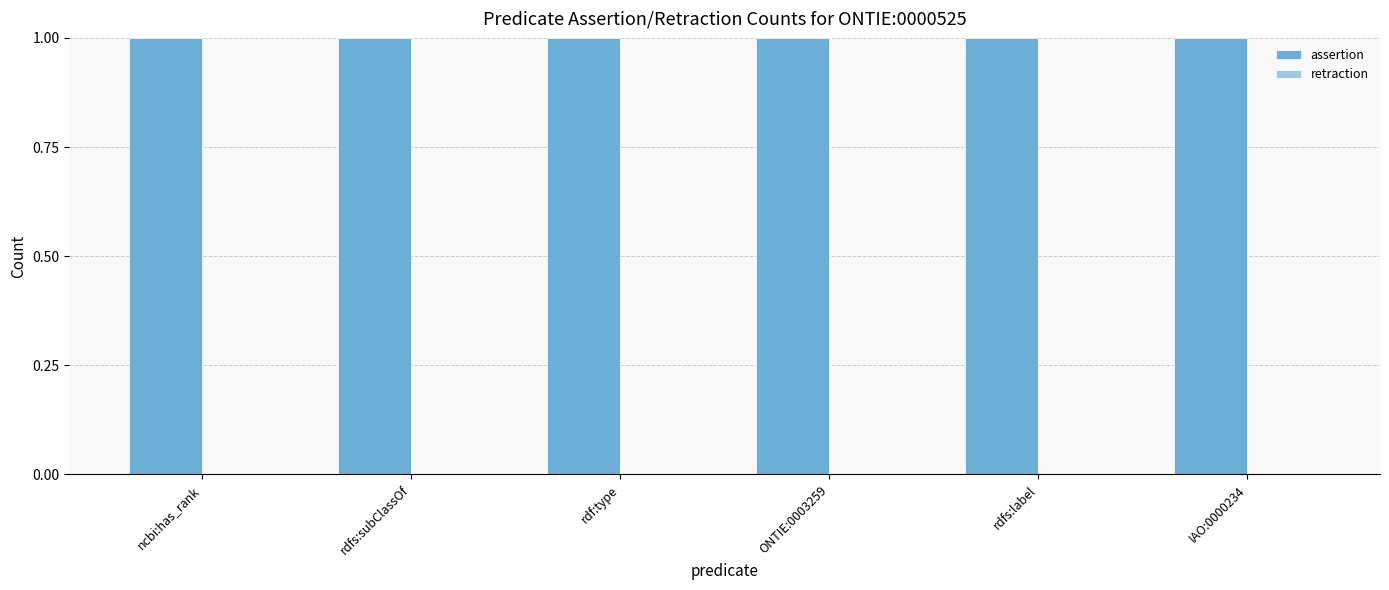

Reading left to right, extract all data points from this chart.

assertion: ncbi:has_rank=1	rdfs:subClassOf=1	rdf:type=1	ONTIE:0003259=1	rdfs:label=1	IAO:0000234=1
retraction: ncbi:has_rank=0	rdfs:subClassOf=0	rdf:type=0	ONTIE:0003259=0	rdfs:label=0	IAO:0000234=0